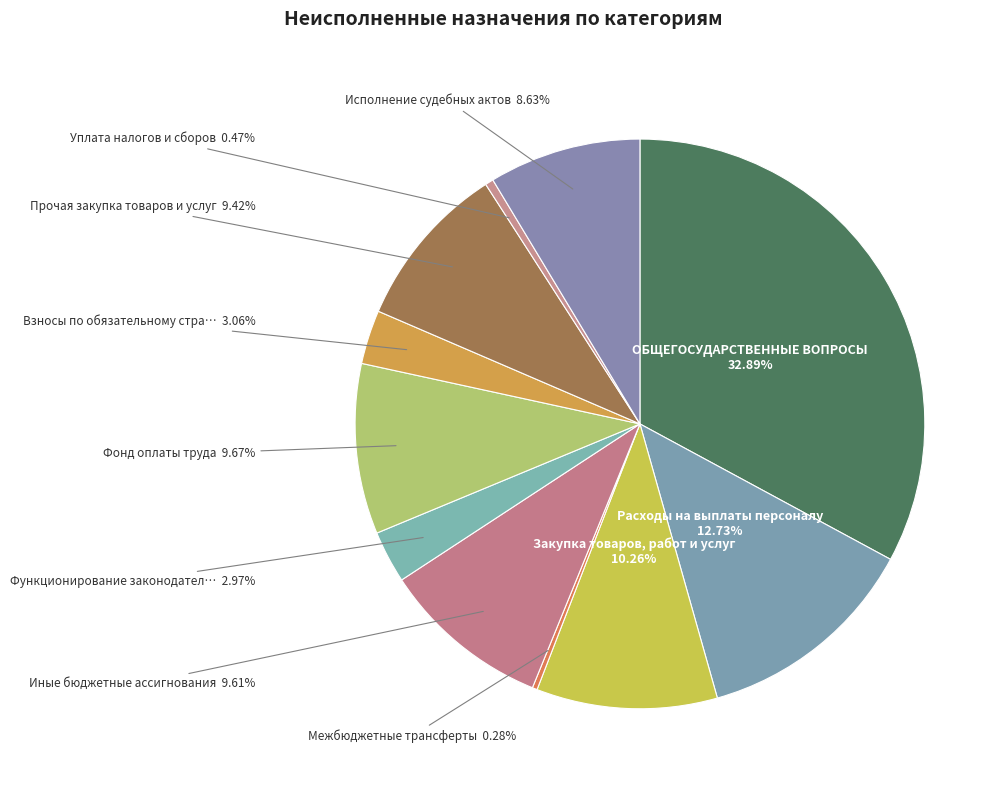

Between Прочая закупка товаров и услуг and Закупка товаров, работ и услуг, which is larger?

Закупка товаров, работ и услуг